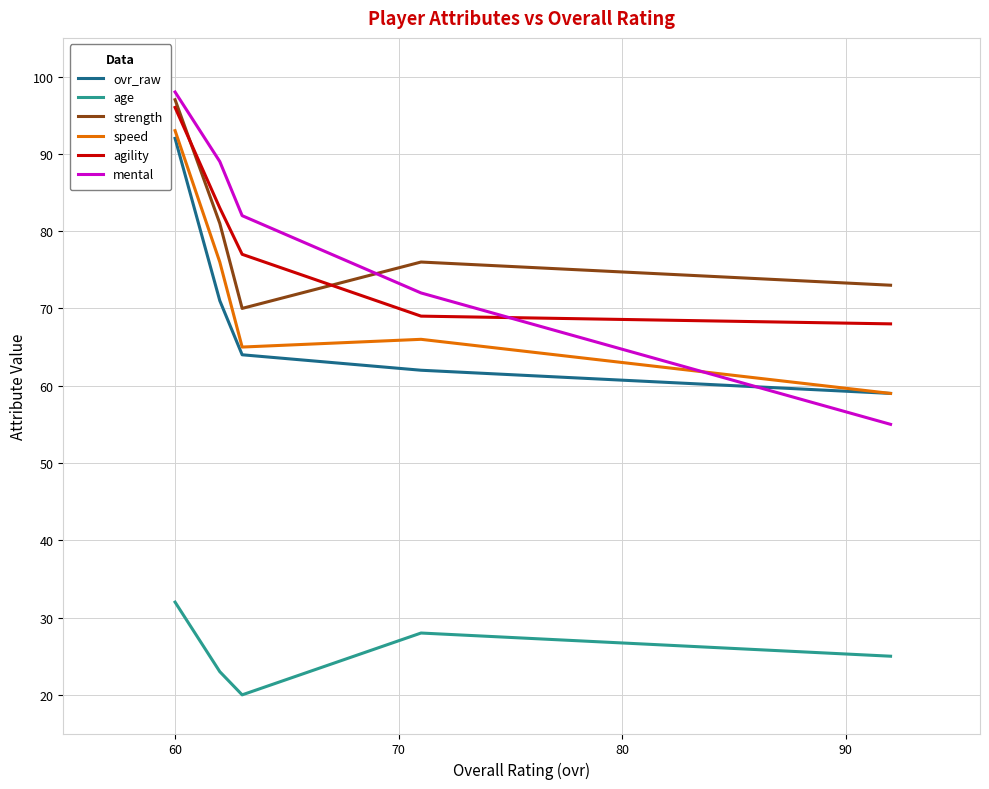

What is the highest value of the speed series?

93